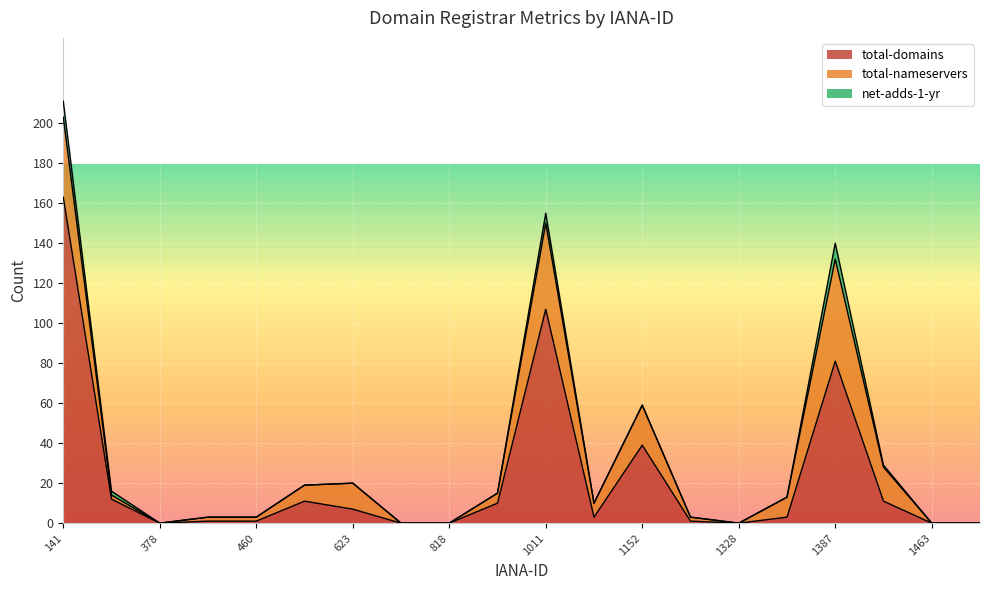

How many lines are shown in the chart?

3